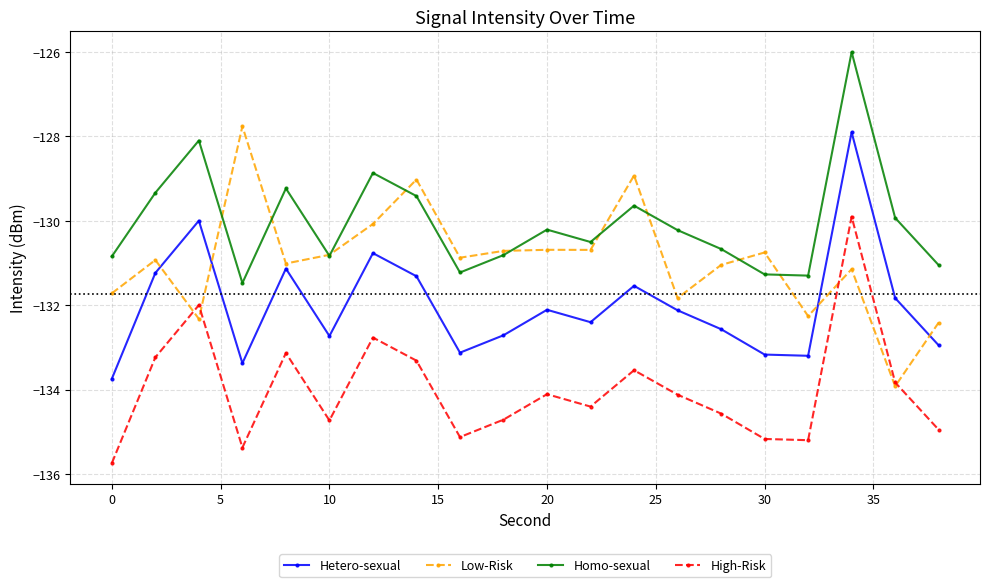

What is the minimum value shown in the chart?

-135.7